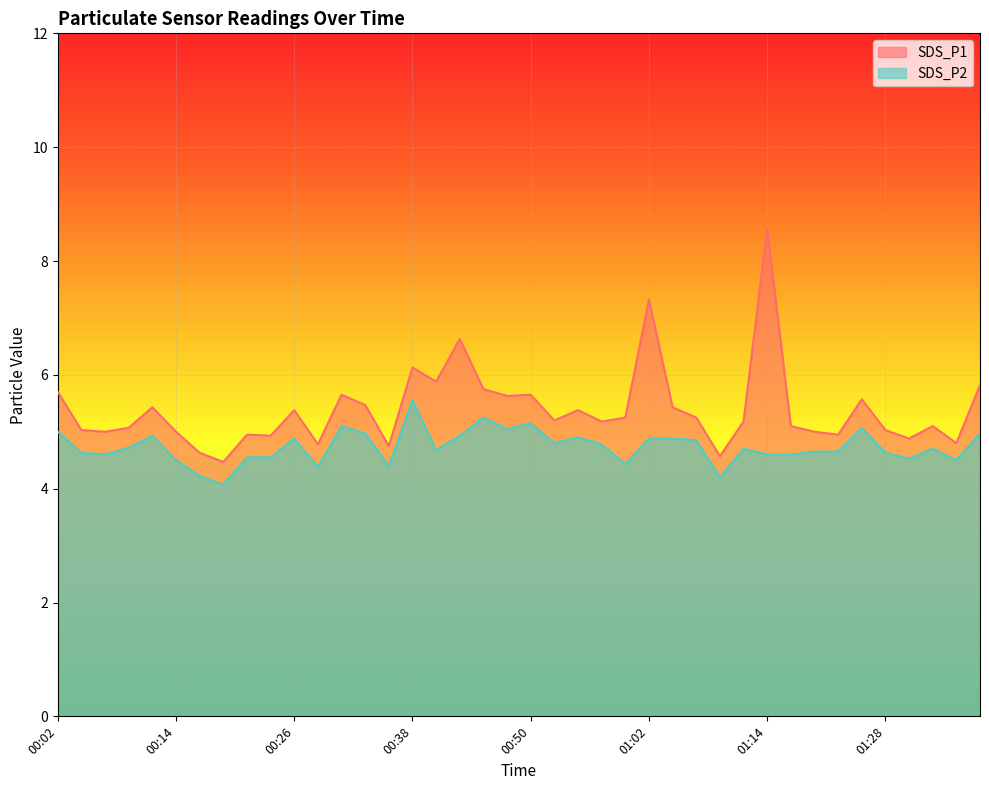

What is the value of the SDS_P1 point at the 15th from the left?

4.8